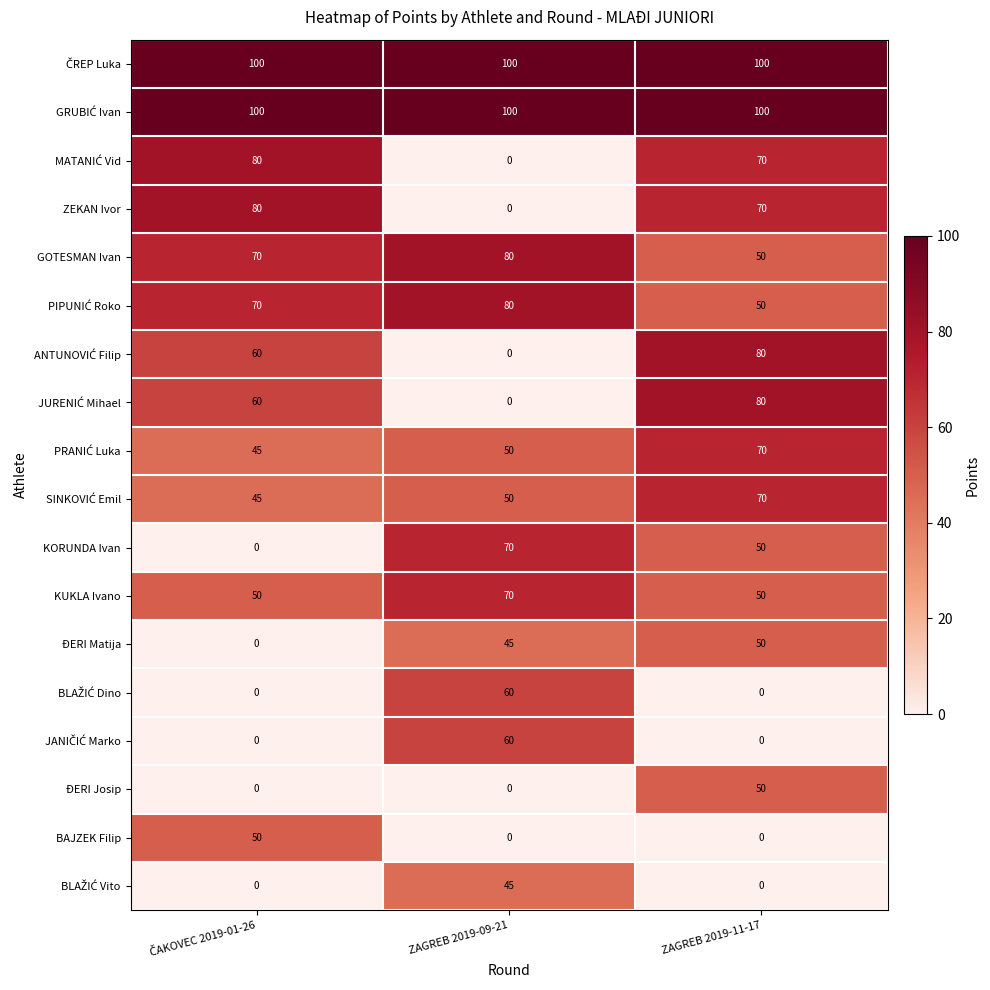

Is it true that KUKLA Ivano equals 25 at ZAGREB 2019-11-17?

False